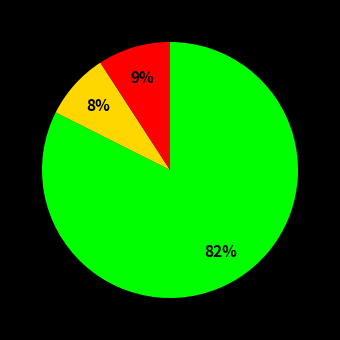

Is there any slice that represents more than half of the pie?

Yes